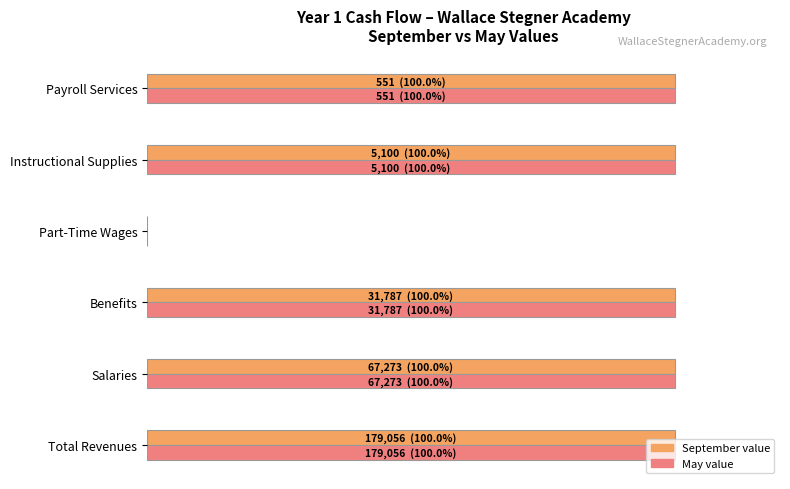

How many groups of bars are there?

6